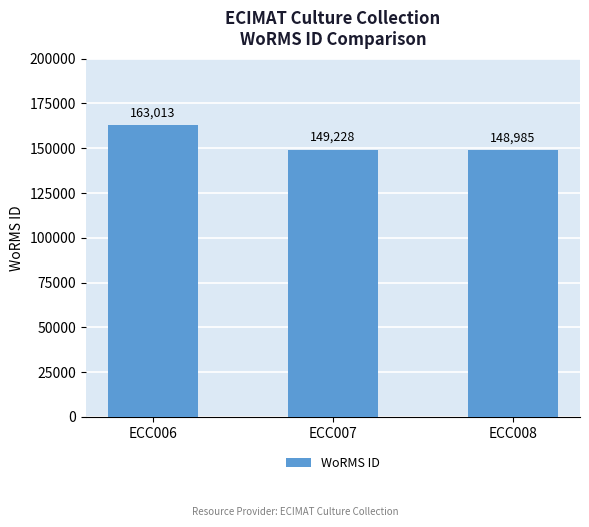

List the labels in order of value, largest first.

ECC006, ECC007, ECC008